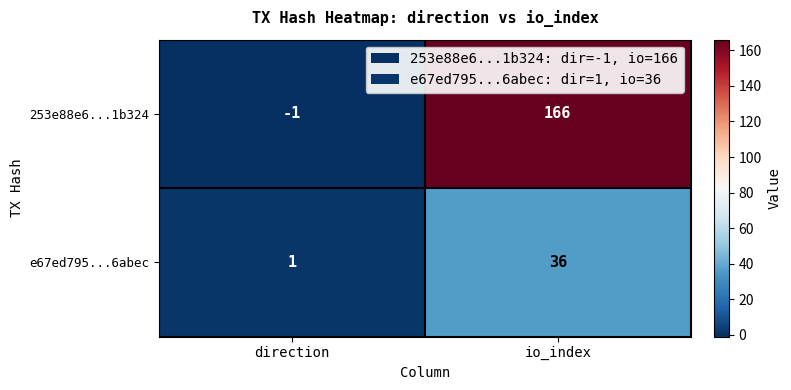

Which series has the widest spread of values?

253e88e6...1b324